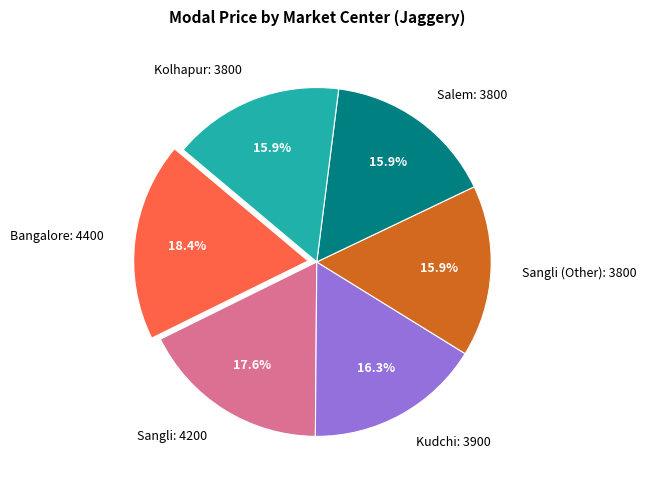

How many segments does this pie chart have?

6